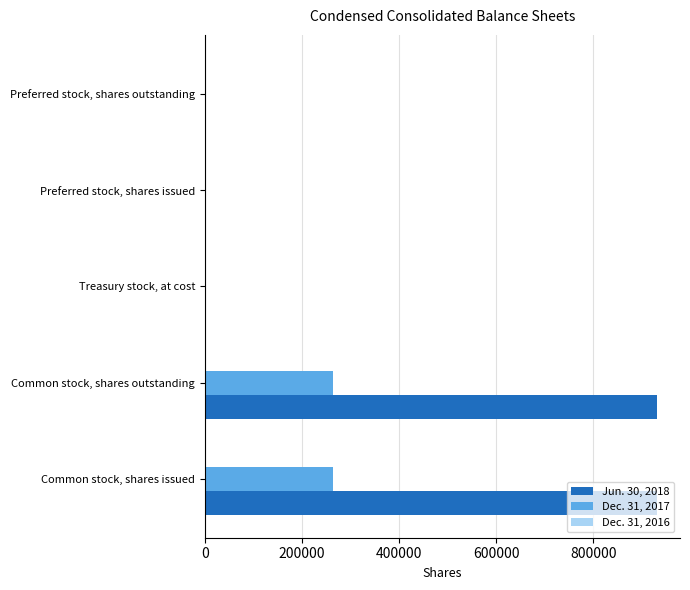

Which series has the largest total across all categories?

Jun. 30, 2018